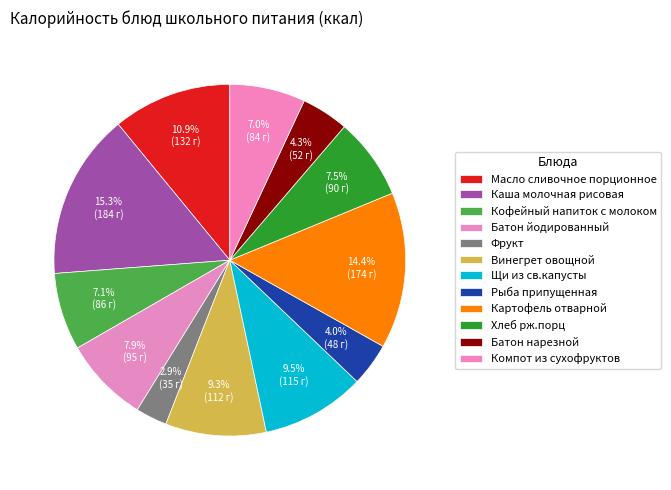

How many segments does this pie chart have?

12